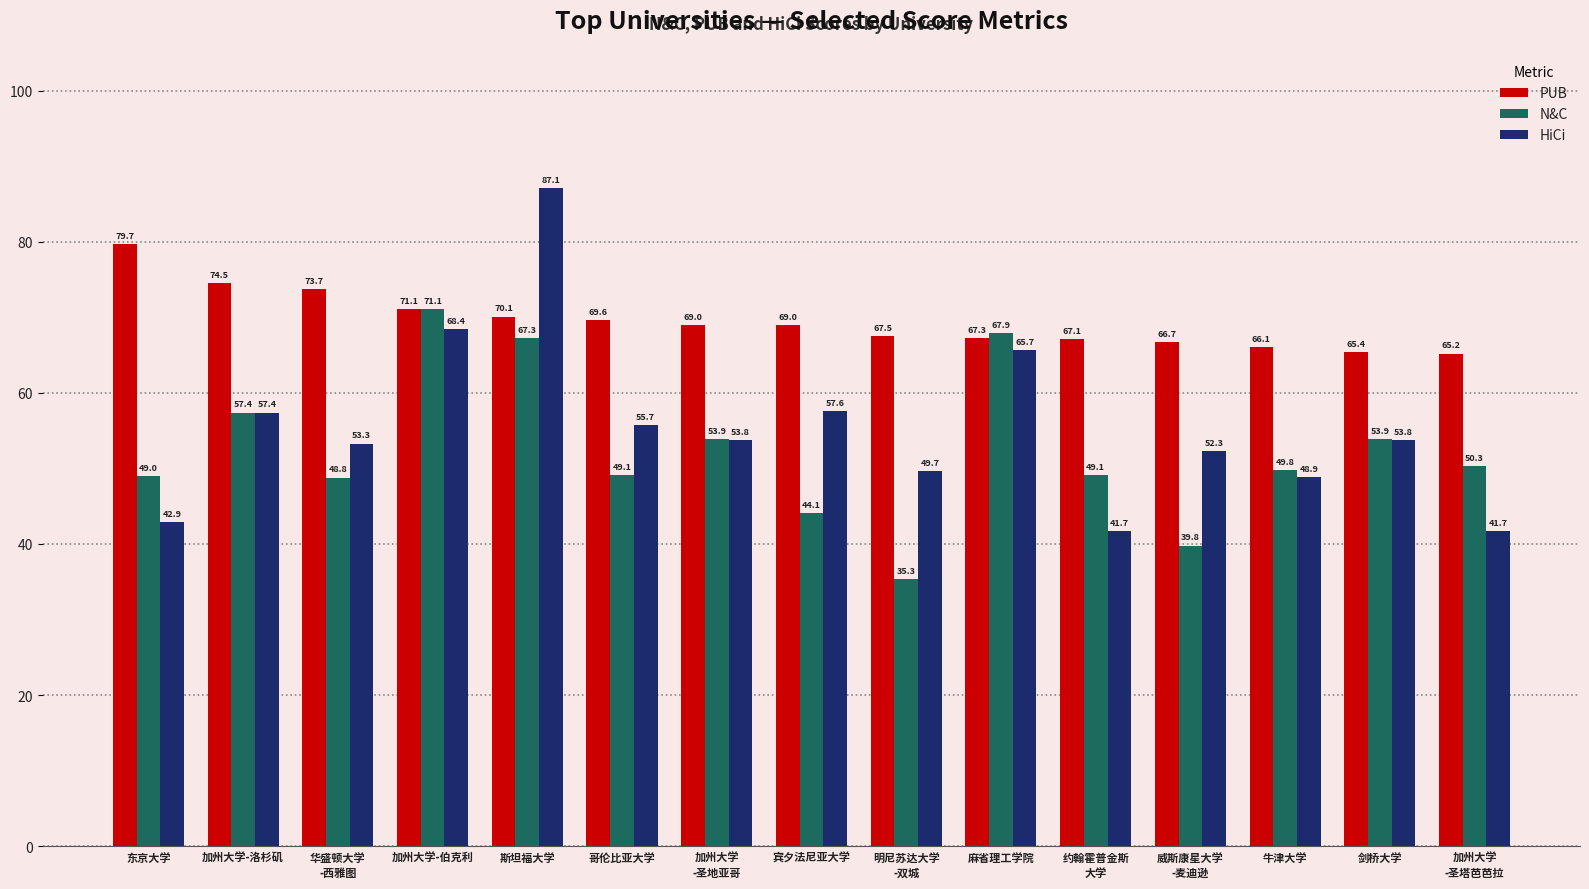

The value of PUB at 牛津大学 is 66.1. True or false?

True